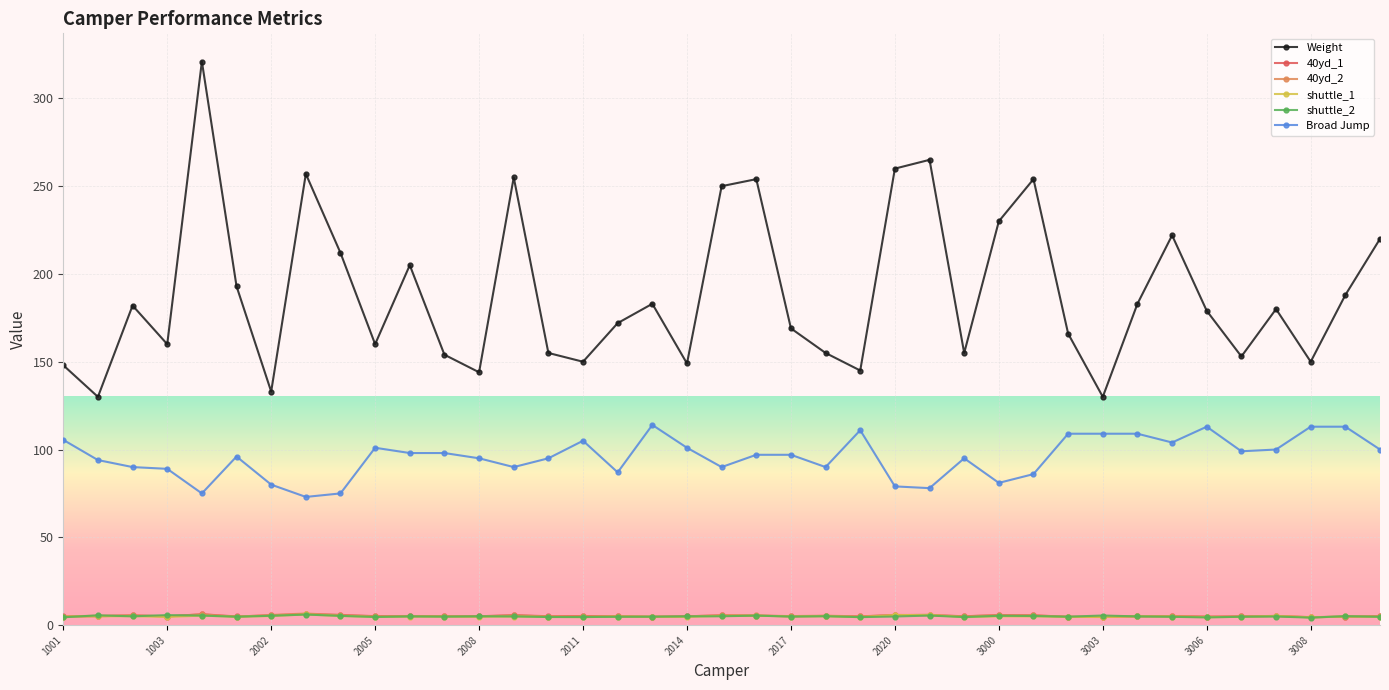

True or false: 40yd_1 and Weight intersect in this chart.

False